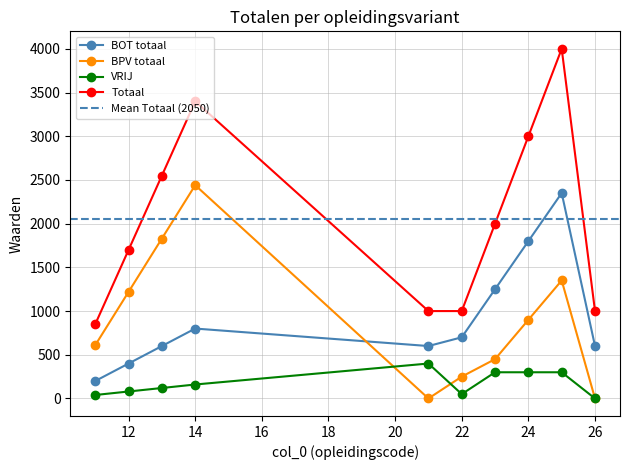

Reading right to left, list all the values displayed in this chart.

BOT totaal: 26=600	25=2350	24=1800	23=1250	22=700	21=600	14=800	13=600	12=400	11=200
BPV totaal: 26=0	25=1350	24=900	23=450	22=250	21=0	14=2440	13=1830	12=1220	11=610
VRIJ: 26=0	25=300	24=300	23=300	22=50	21=400	14=160	13=120	12=80	11=40
Totaal: 26=1000	25=4000	24=3000	23=2000	22=1000	21=1000	14=3400	13=2550	12=1700	11=850